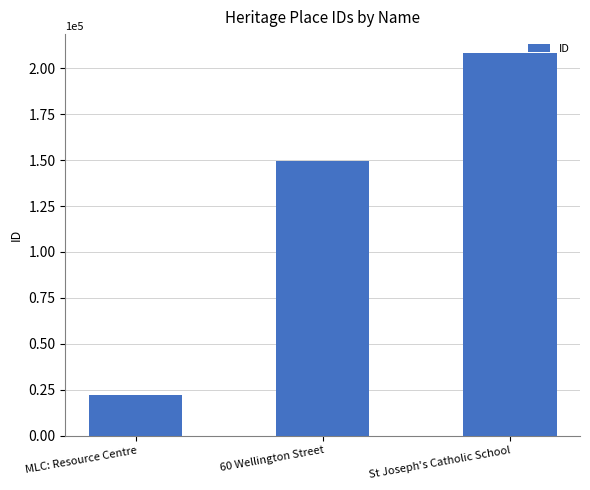

List the labels in order of value, smallest first.

MLC: Resource Centre, 60 Wellington Street, St Joseph's Catholic School